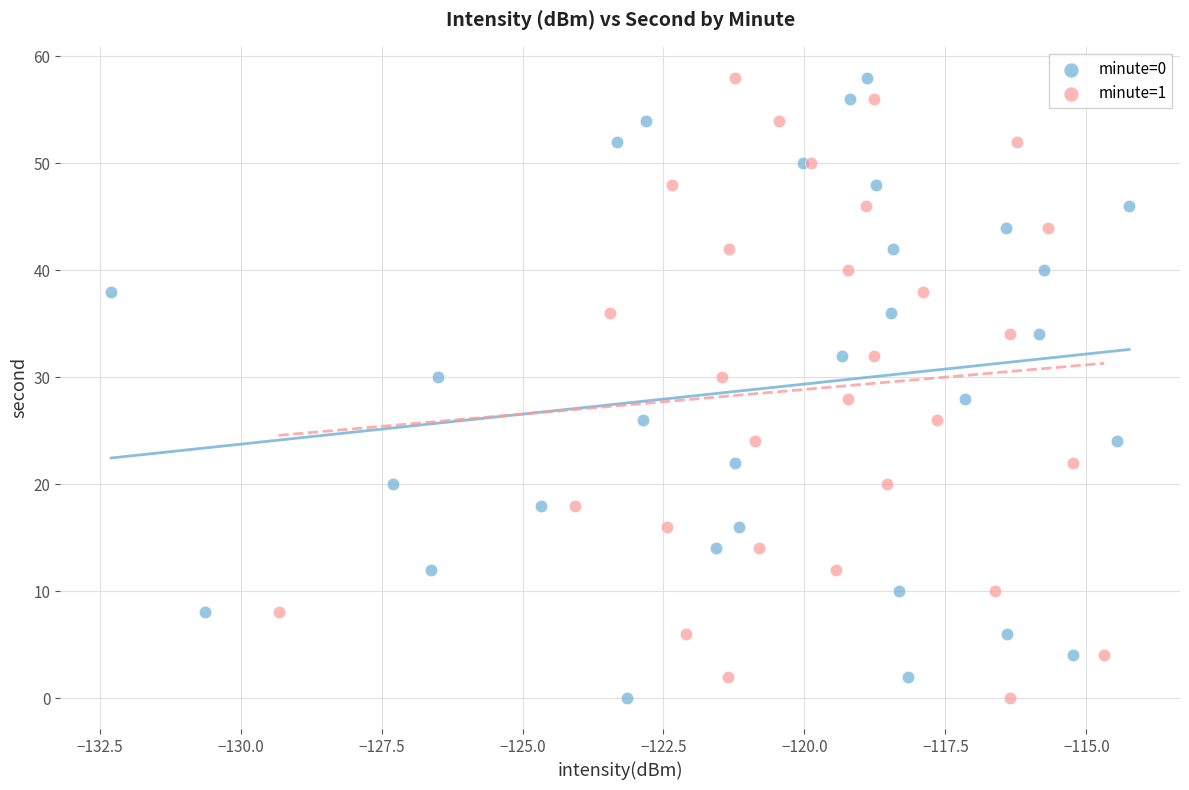

What are all the series names shown in the legend?

minute=0, minute=1